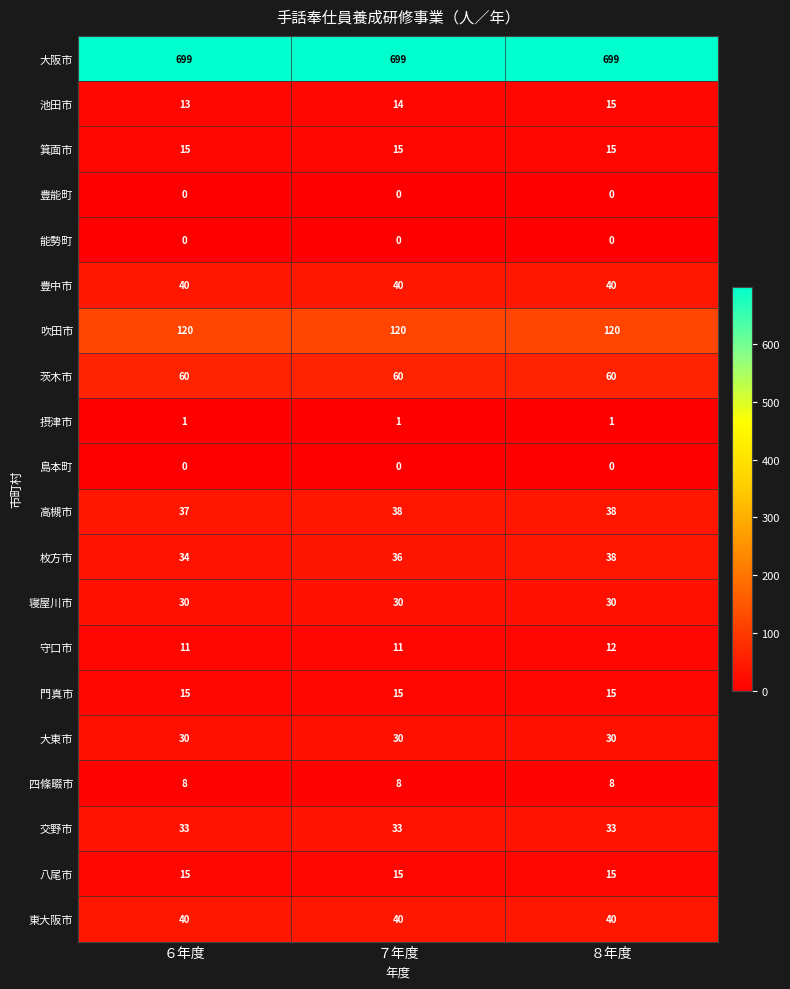

Which series has the largest range (max minus min)?

枚方市